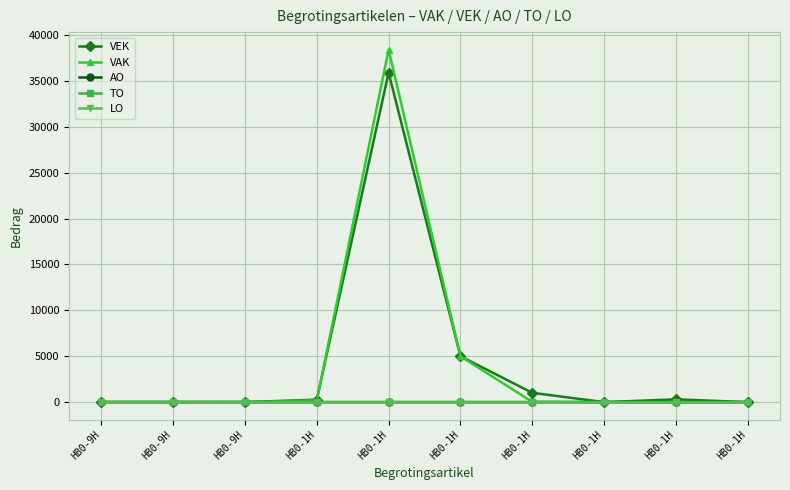

Reading left to right, transcribe all the data shown in this chart.

VEK: HB0-9H=0	HB0-9H=0	HB0-9H=0	HB0-1H=267	HB0-1H=35908	HB0-1H=5000	HB0-1H=1014	HB0-1H=0	HB0-1H=300	HB0-1H=0
VAK: HB0-9H=0	HB0-9H=0	HB0-9H=0	HB0-1H=190	HB0-1H=38409	HB0-1H=5000	HB0-1H=26	HB0-1H=0	HB0-1H=0	HB0-1H=0
AO: HB0-9H=6	HB0-9H=0	HB0-9H=0	HB0-1H=0	HB0-1H=0	HB0-1H=0	HB0-1H=0	HB0-1H=0	HB0-1H=0	HB0-1H=0
TO: HB0-9H=0	HB0-9H=26	HB0-9H=0	HB0-1H=0	HB0-1H=0	HB0-1H=0	HB0-1H=0	HB0-1H=0	HB0-1H=0	HB0-1H=0
LO: HB0-9H=0	HB0-9H=0	HB0-9H=0	HB0-1H=0	HB0-1H=0	HB0-1H=0	HB0-1H=0	HB0-1H=0	HB0-1H=0	HB0-1H=0